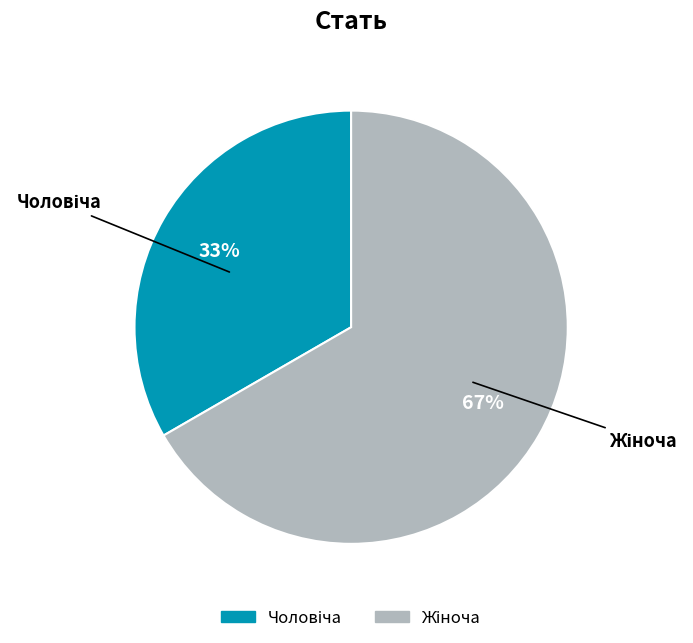

How many segments does this pie chart have?

2